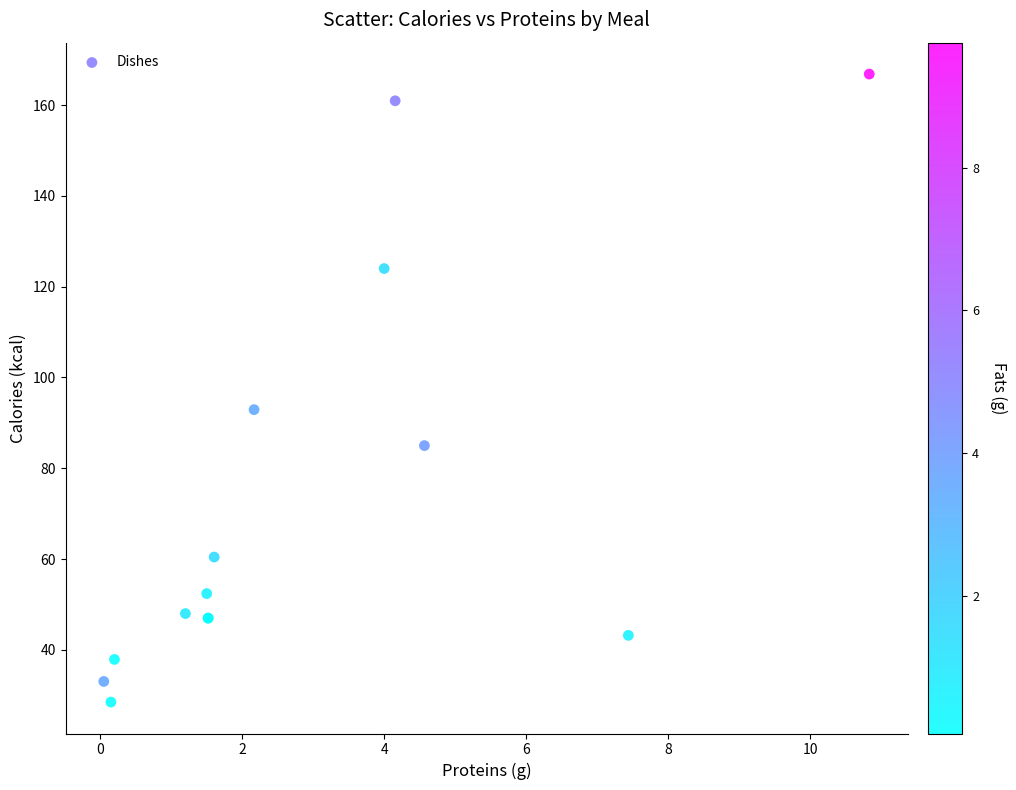

What Y value in the scatter plot is closest to 97?

92.9